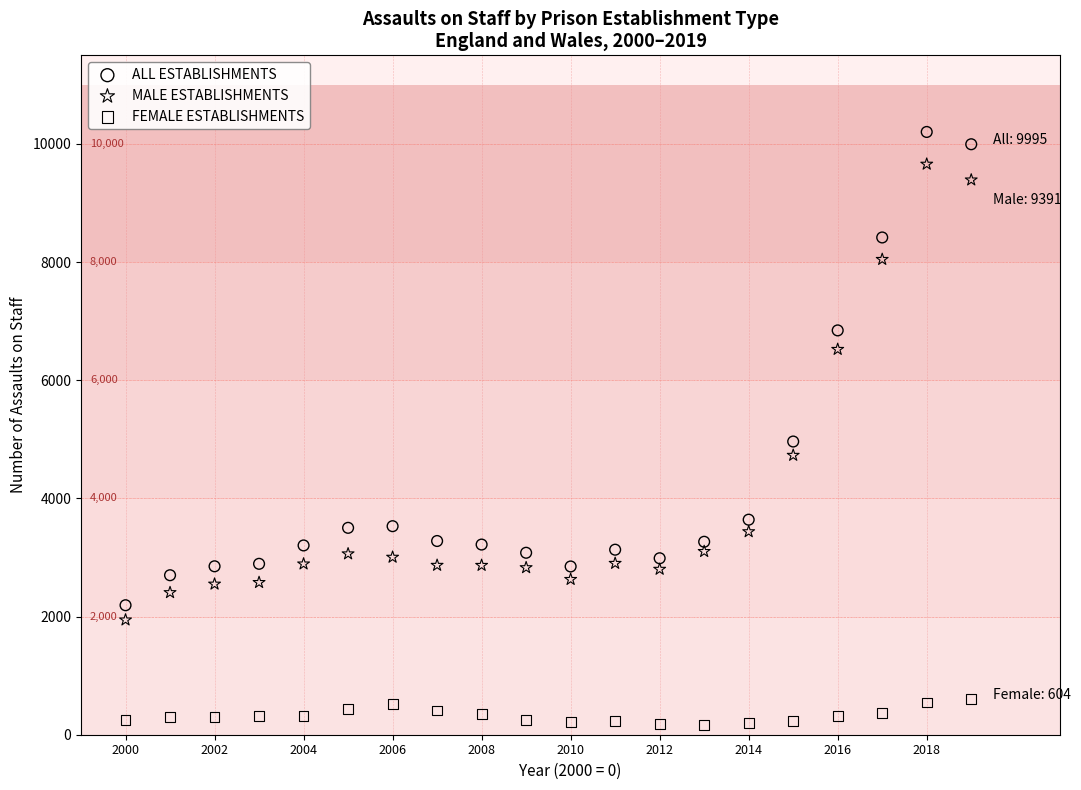

Which series contains the lowest Y value?

FEMALE ESTABLISHMENTS